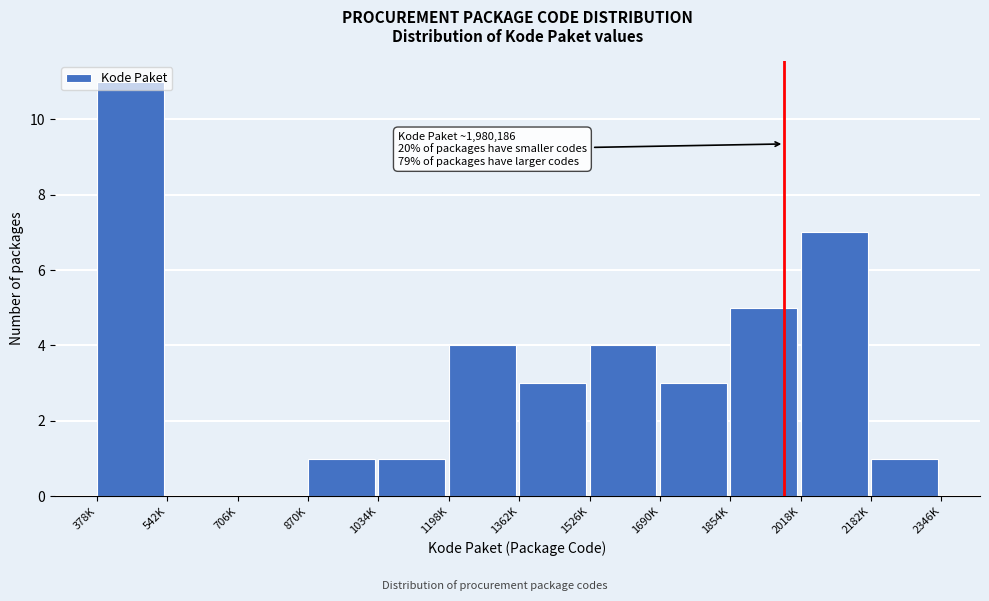

What is the sum of all values?

40